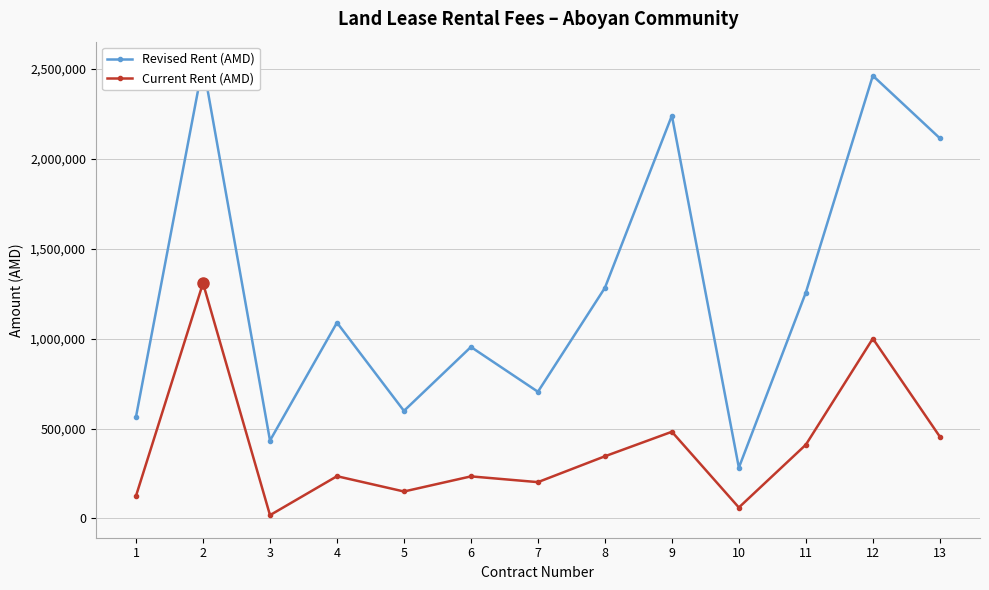

Does the chart display data point markers on the line(s)?

Yes